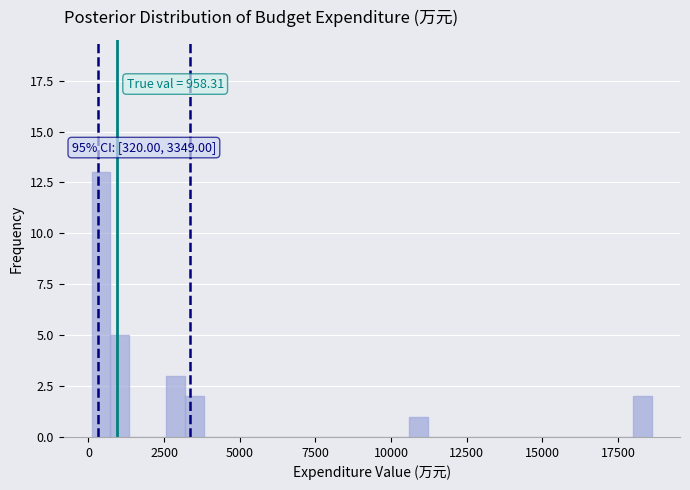

Around what value on the x-axis is the tallest bar? Give the approximate position of its centre, as read against the axis.

500